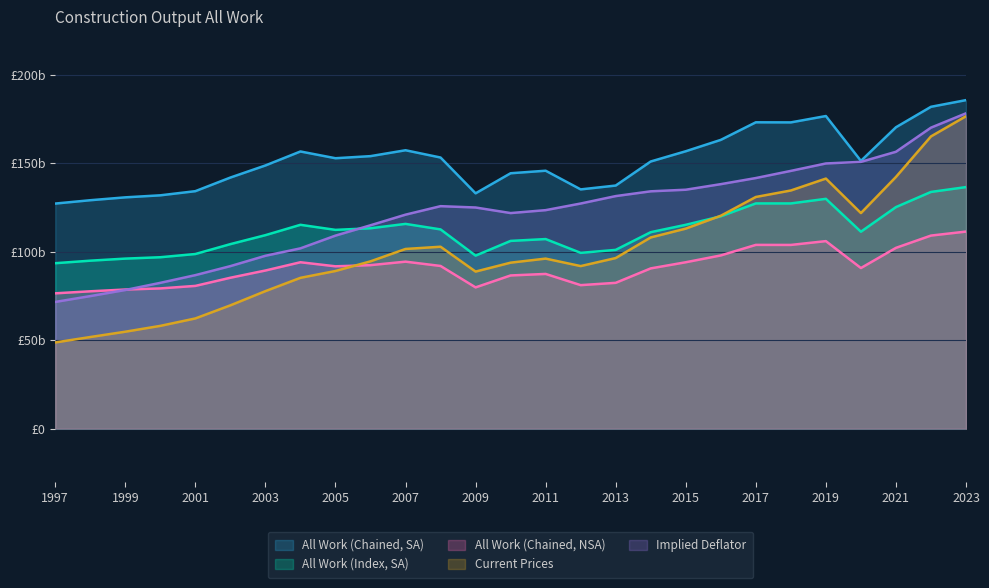

Which series has the widest spread of values?

Current Prices